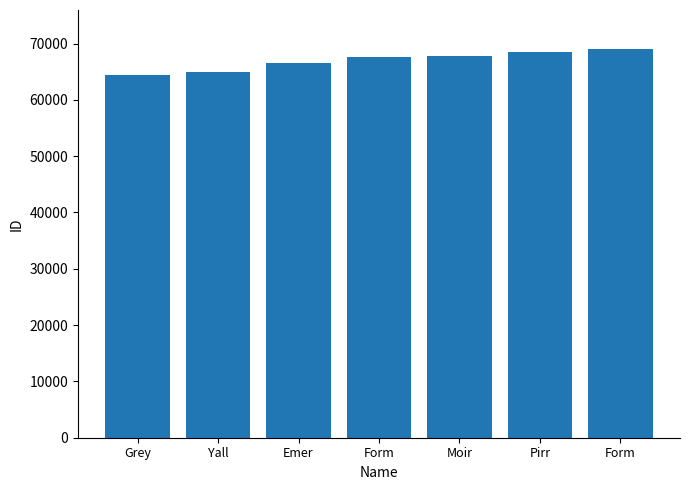

How many bars are there in total?

7